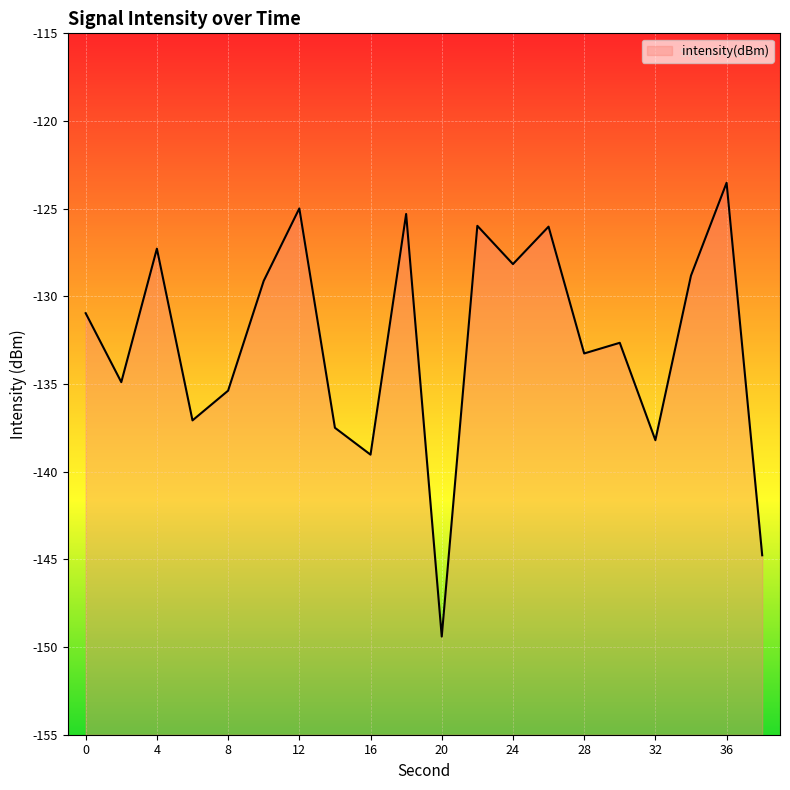

Reading left to right, what are all the values shown in this chart?

0=-131.0	2=-134.9	4=-127.3	6=-137.1	8=-135.4	10=-129.1	12=-125.0	14=-137.5	16=-139.0	18=-125.3	20=-149.4	22=-126.0	24=-128.2	26=-126.0	28=-133.3	30=-132.6	32=-138.2	34=-128.8	36=-123.5	38=-144.8